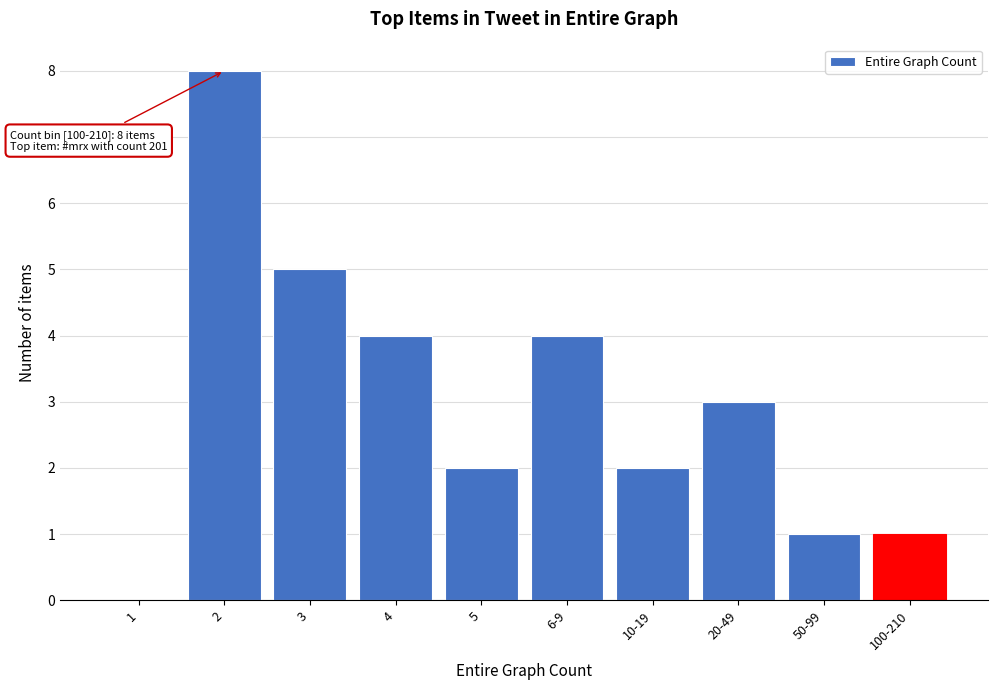

Reading right to left, what are all the values shown in this chart?

100-210=1	50-99=1	20-49=3	10-19=2	6-9=4	5=2	4=4	3=5	2=8	1=0